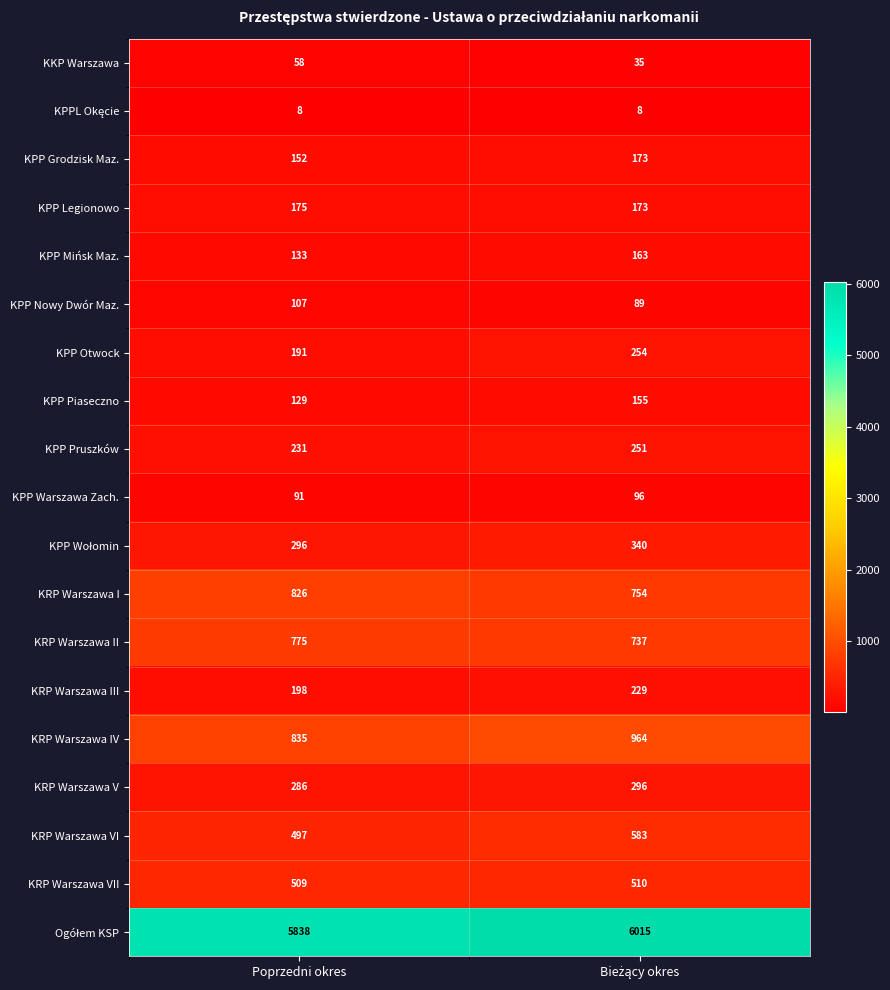

At how many categories does at least one series exceed 3467?

2